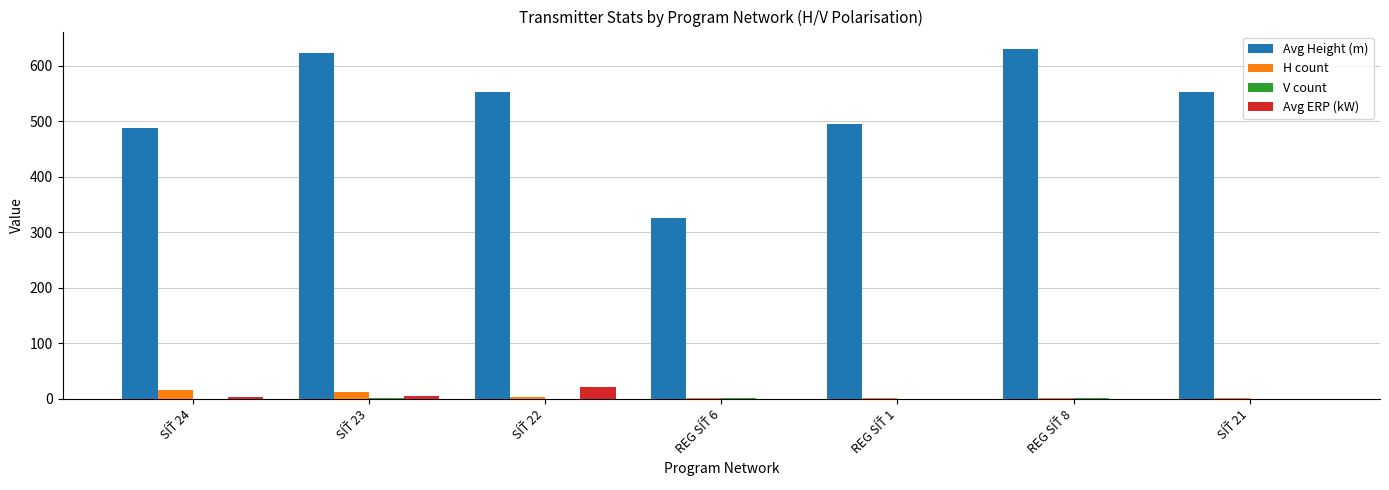

What is the maximum value for Avg ERP (kW)?

20.9